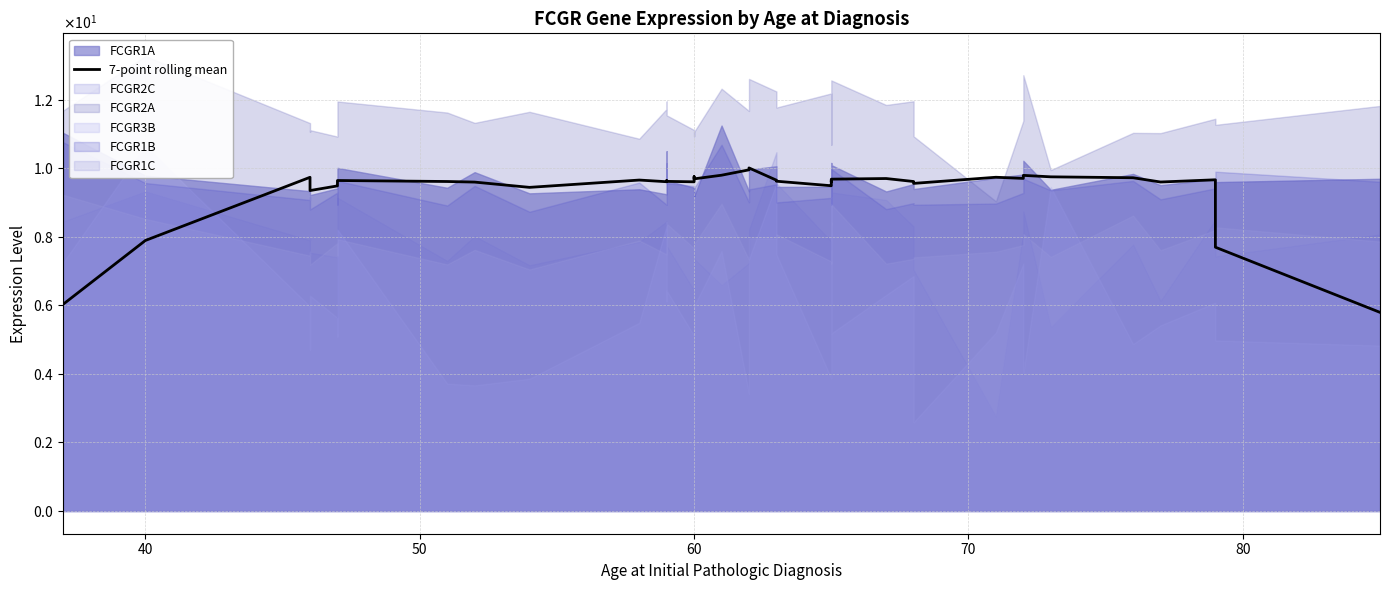

Reading left to right, transcribe all the data shown in this chart.

6.0	7.9	9.7	9.4	9.3	9.5	9.5	9.6	9.6	9.6	9.4	9.7	9.6	9.6	9.6	9.6	9.7	9.7	9.8	9.9	10.0	9.6	9.6	9.5	9.5	9.6	9.6	9.7	9.7	9.6	9.6	9.7	9.7	9.8	9.7	9.7	9.6	9.7	7.7	5.8